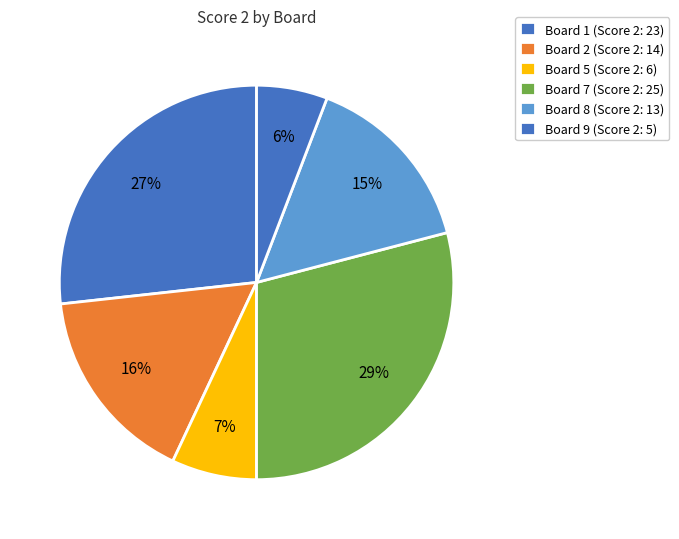

How many segments does this pie chart have?

6